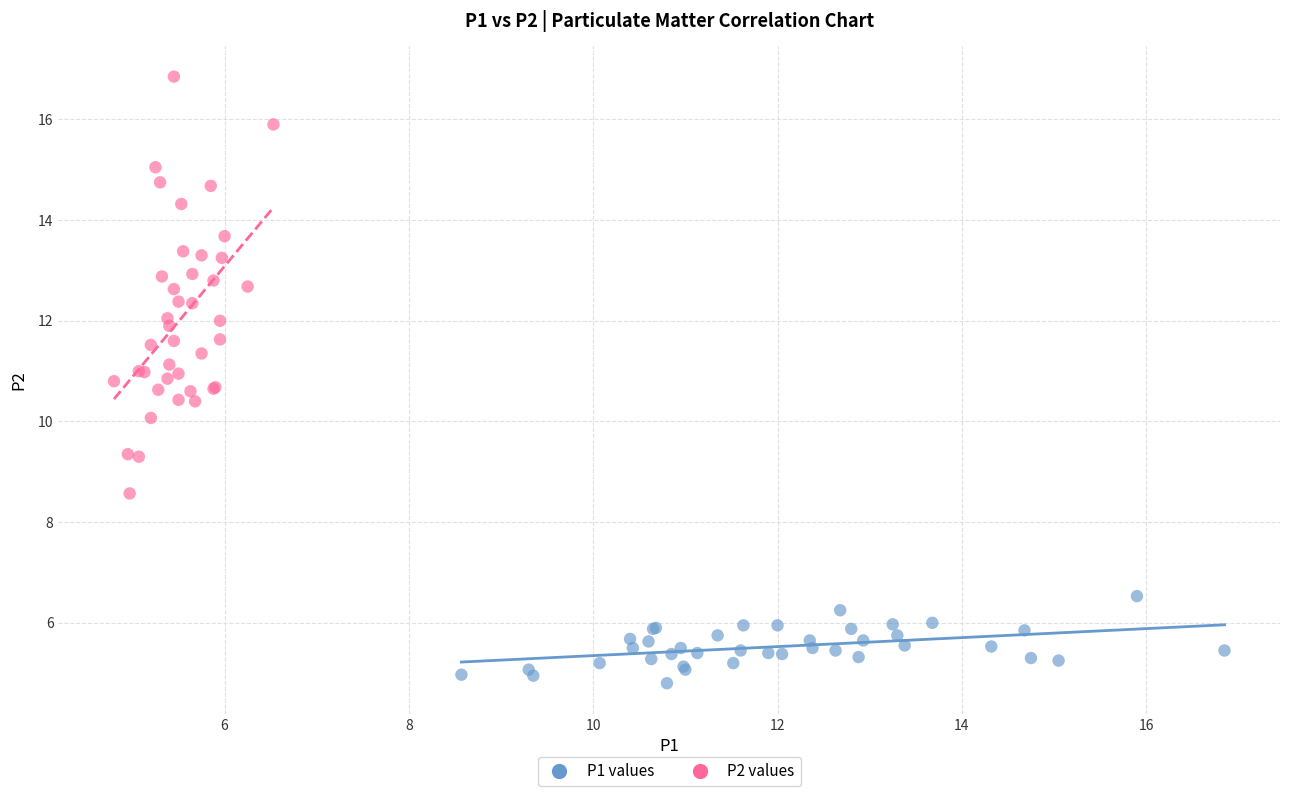

What are all the series names shown in the legend?

P1 values, P2 values